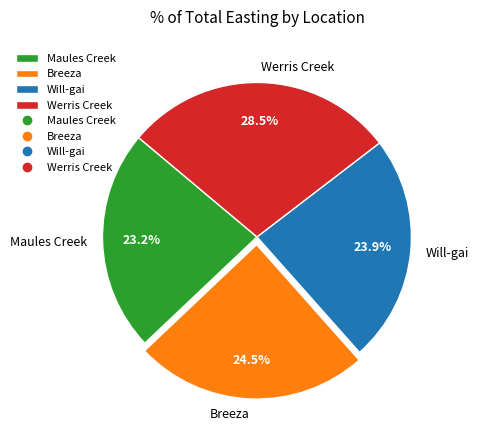

Which slice is the smallest?

Maules Creek